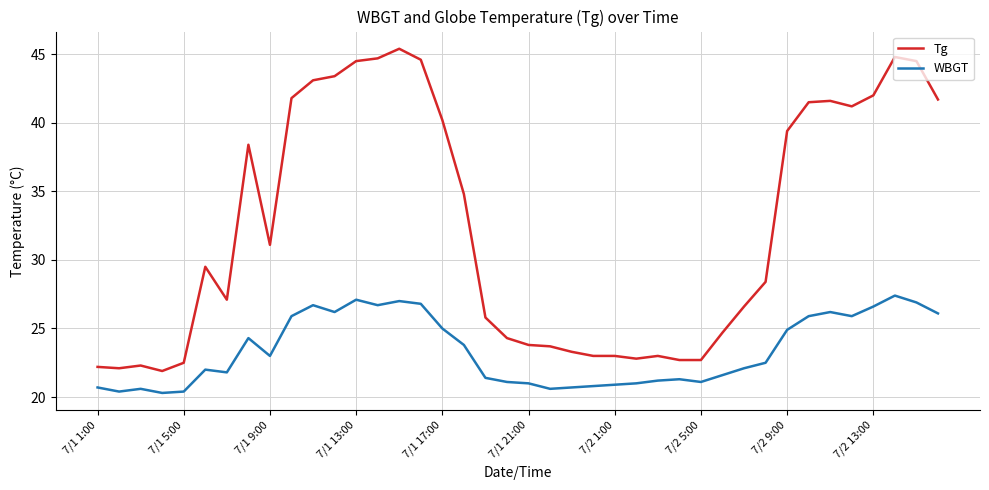

What is the greatest value displayed?

45.4